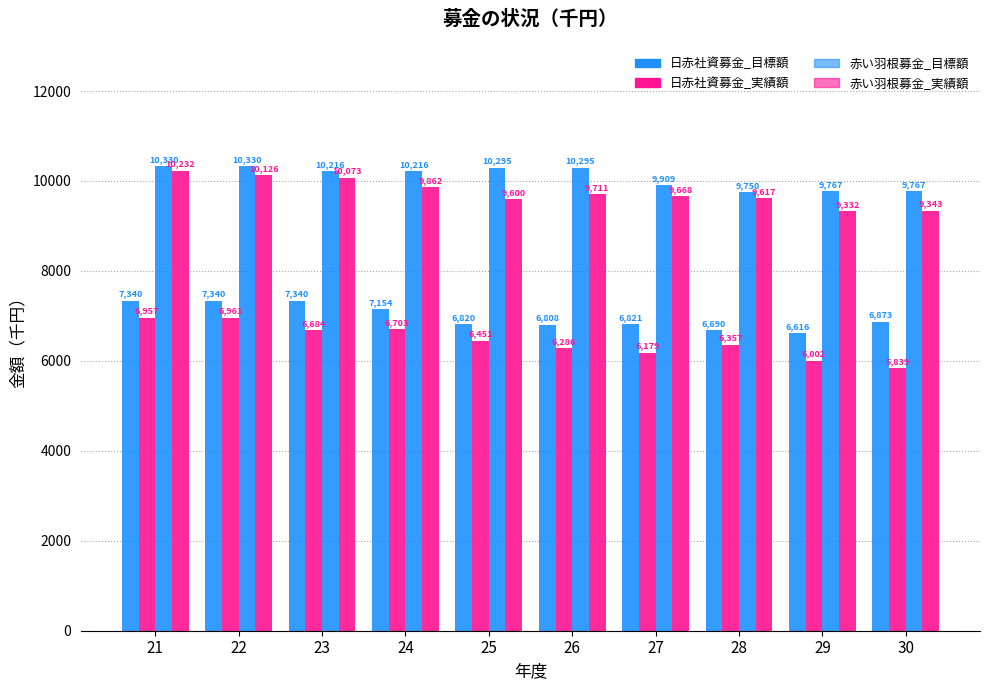

Which series has the largest range (max minus min)?

日赤社資募金_実績額